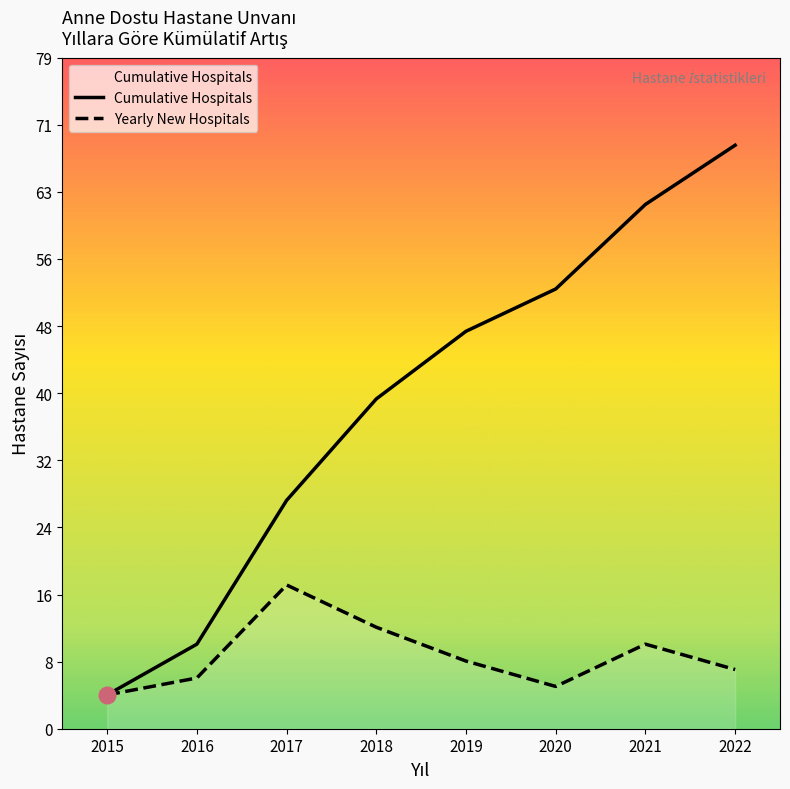

At how many categories does at least one series exceed 13?

6